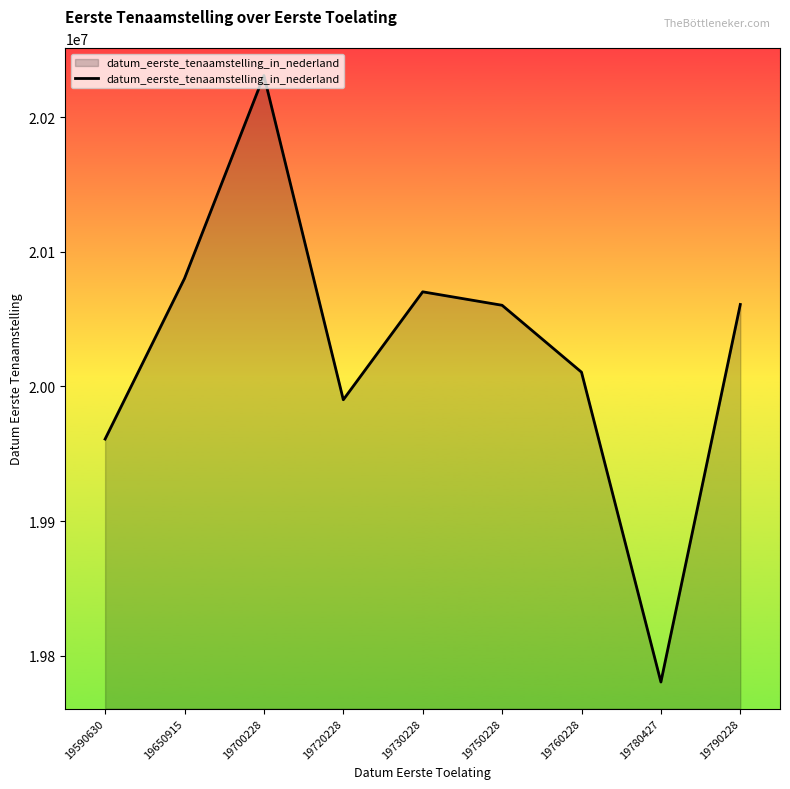

At which label does the data first exceed 20060311?

19650915